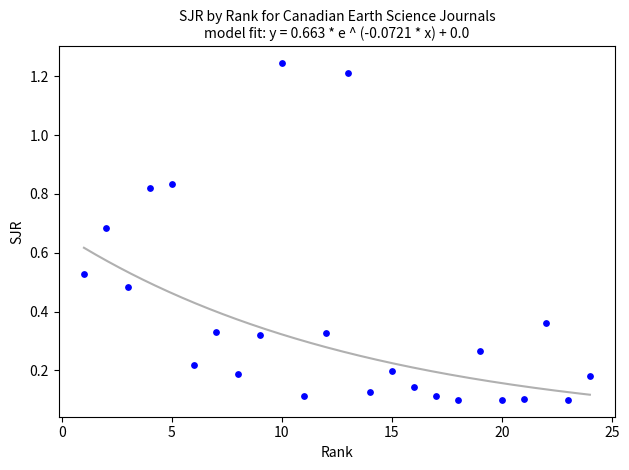

What is the range of X values (max minus min)?

23.0